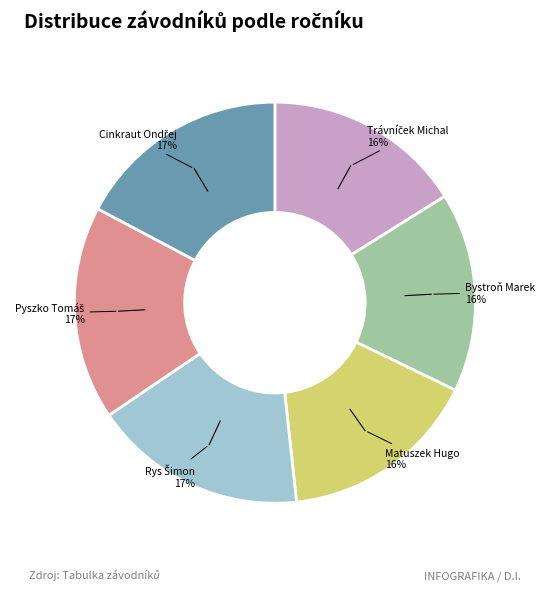

Is there a majority slice in this chart?

No